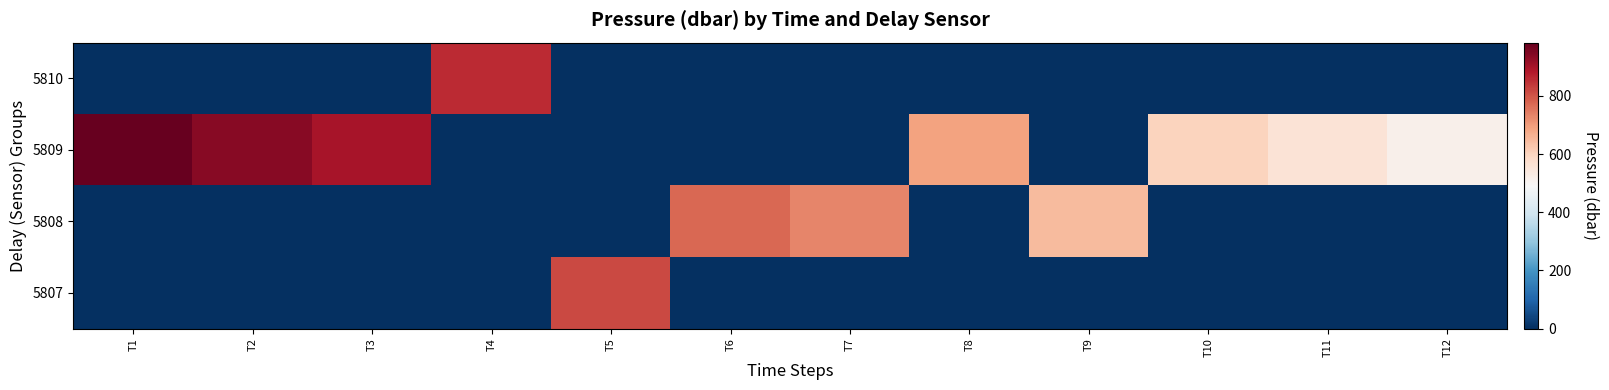

How many distinct data groups are displayed?

4